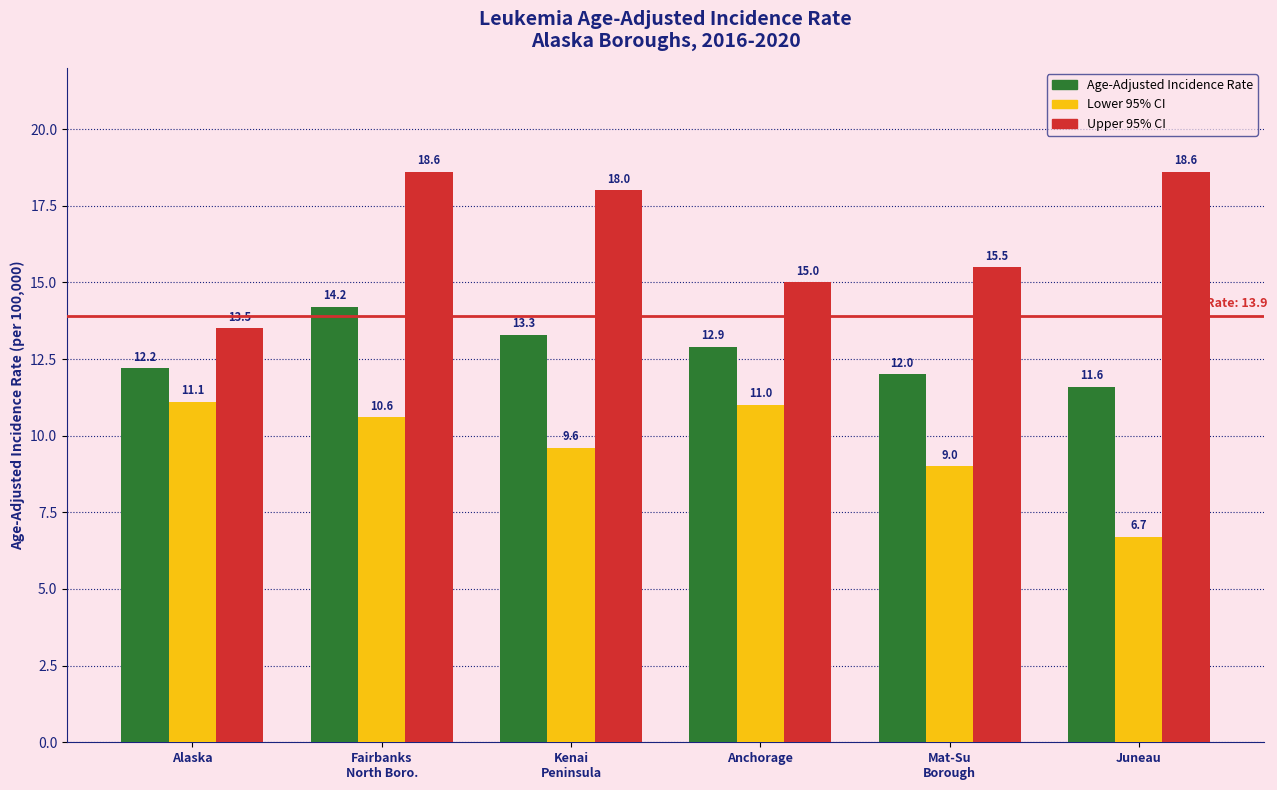

What are all the series names shown in the legend?

Age-Adjusted Incidence Rate, Lower 95% CI, Upper 95% CI